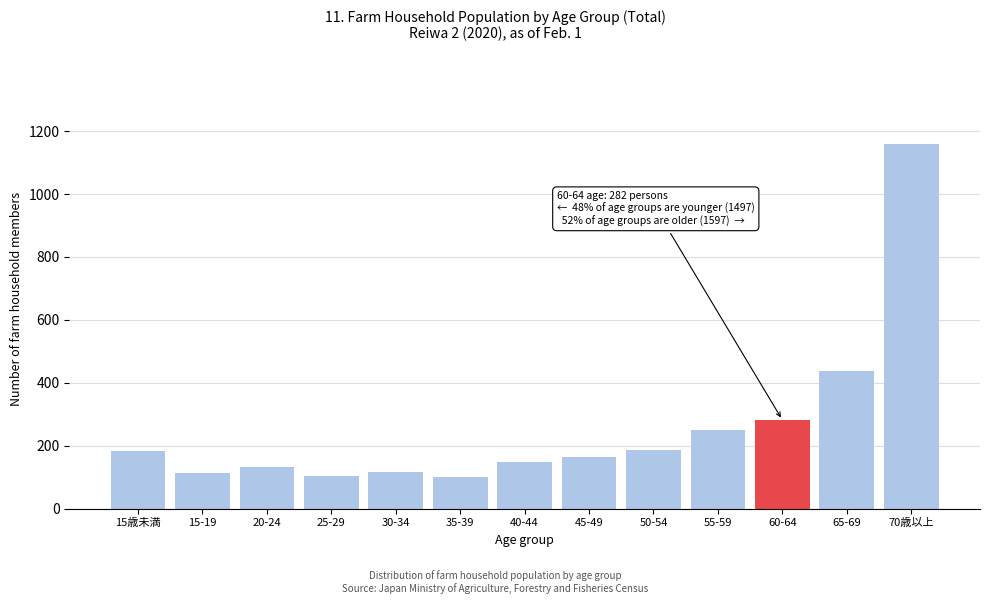

Where is the data nearest to the value 630?

65-69